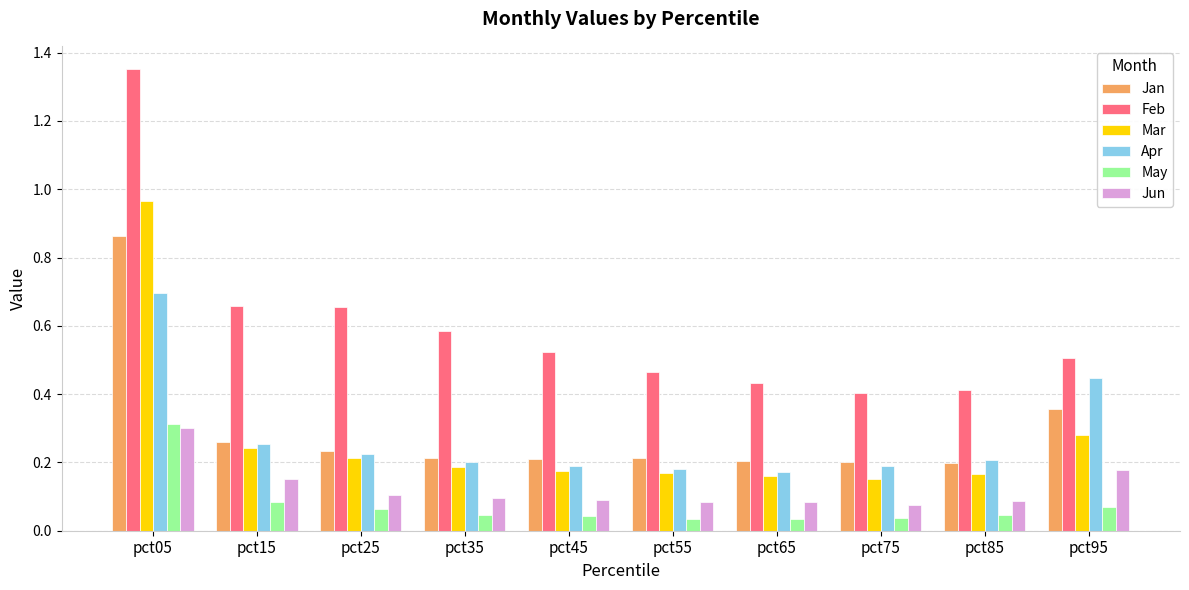

Which series has the largest total across all categories?

Feb